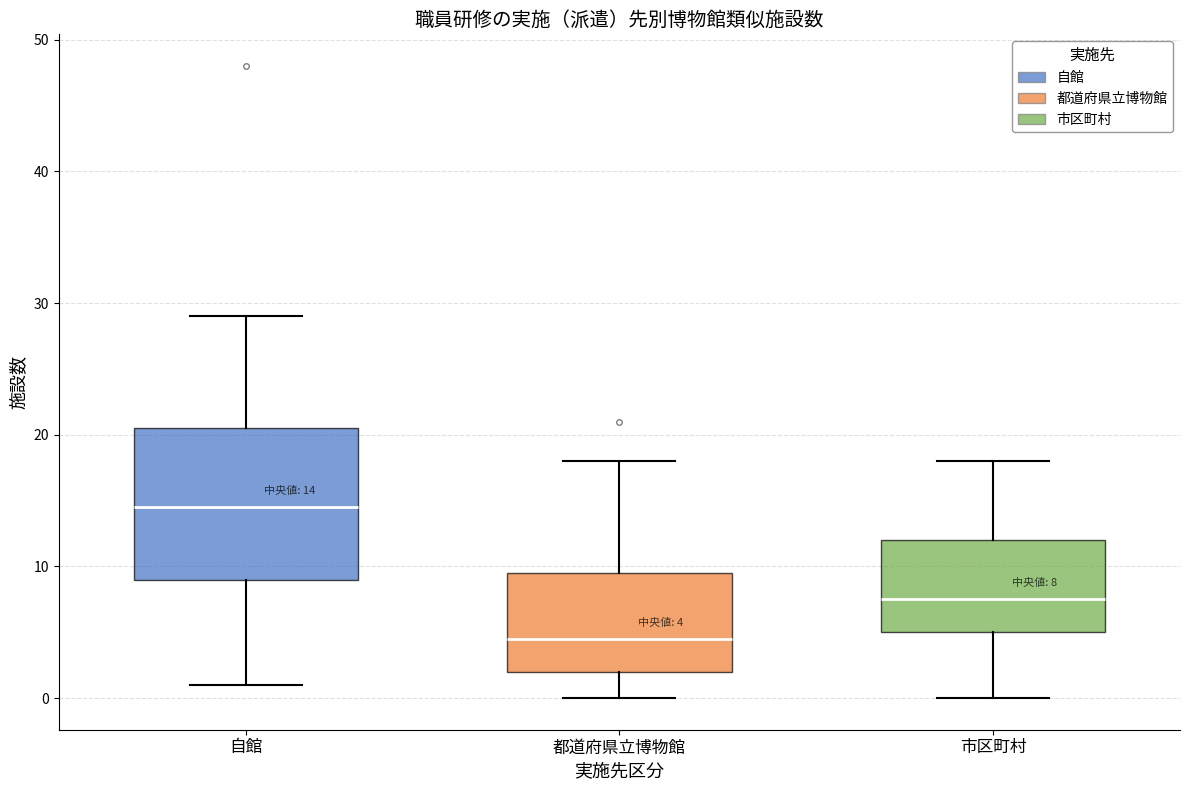

Which box has the lowest median line?

都道府県立博物館